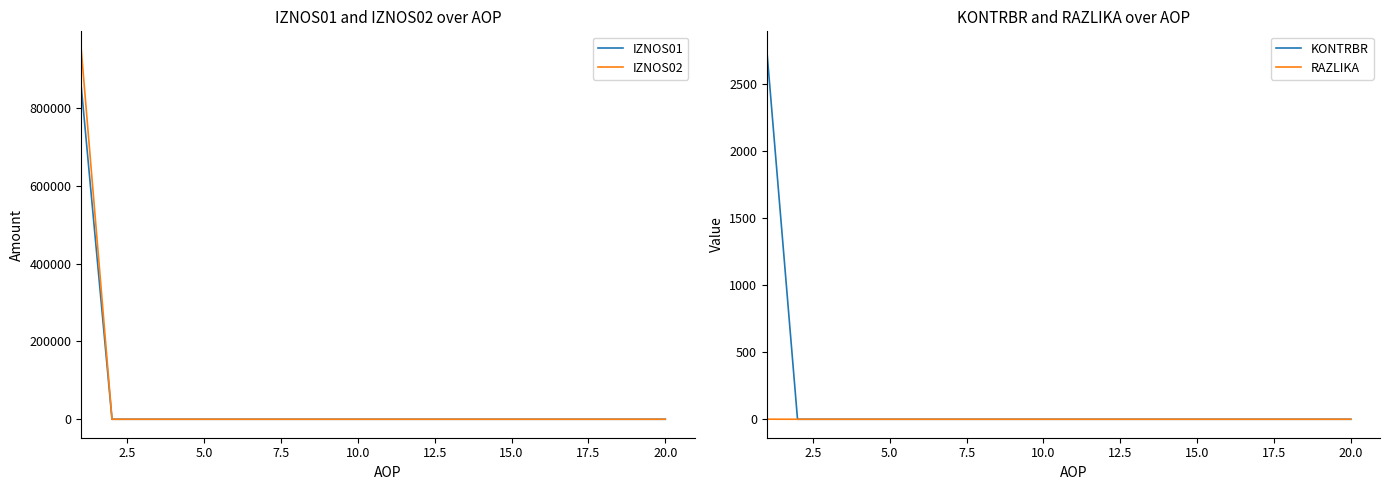

True or false: KONTRBR and IZNOS01 cross at least once.

False